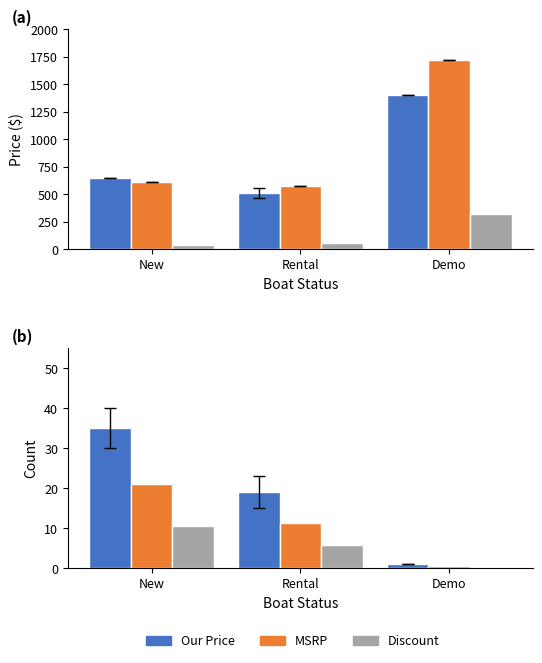

How many bars are there in each group?

3